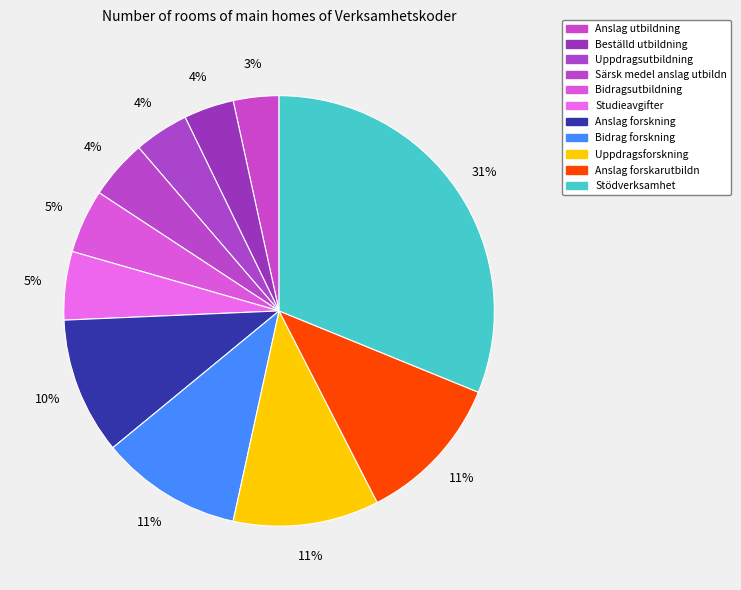

How many segments does this pie chart have?

11